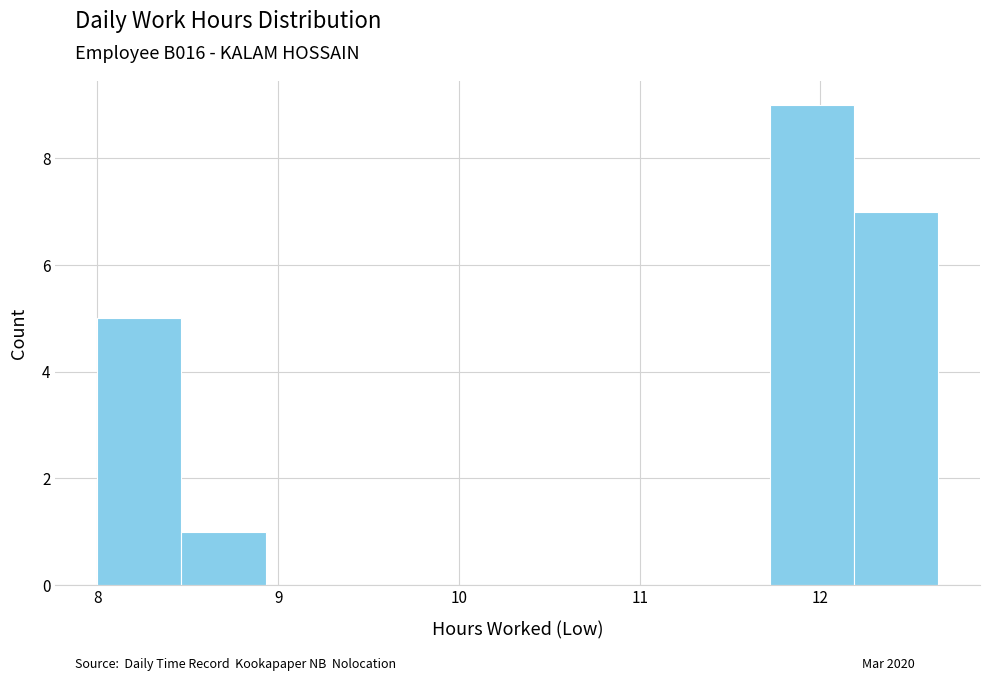

What is the height of the bar covering 11.7 to 12.2 on the x-axis? Neither the bar edges nor the heights are printed on the chart, so give them approximately, as read against the axes.

9